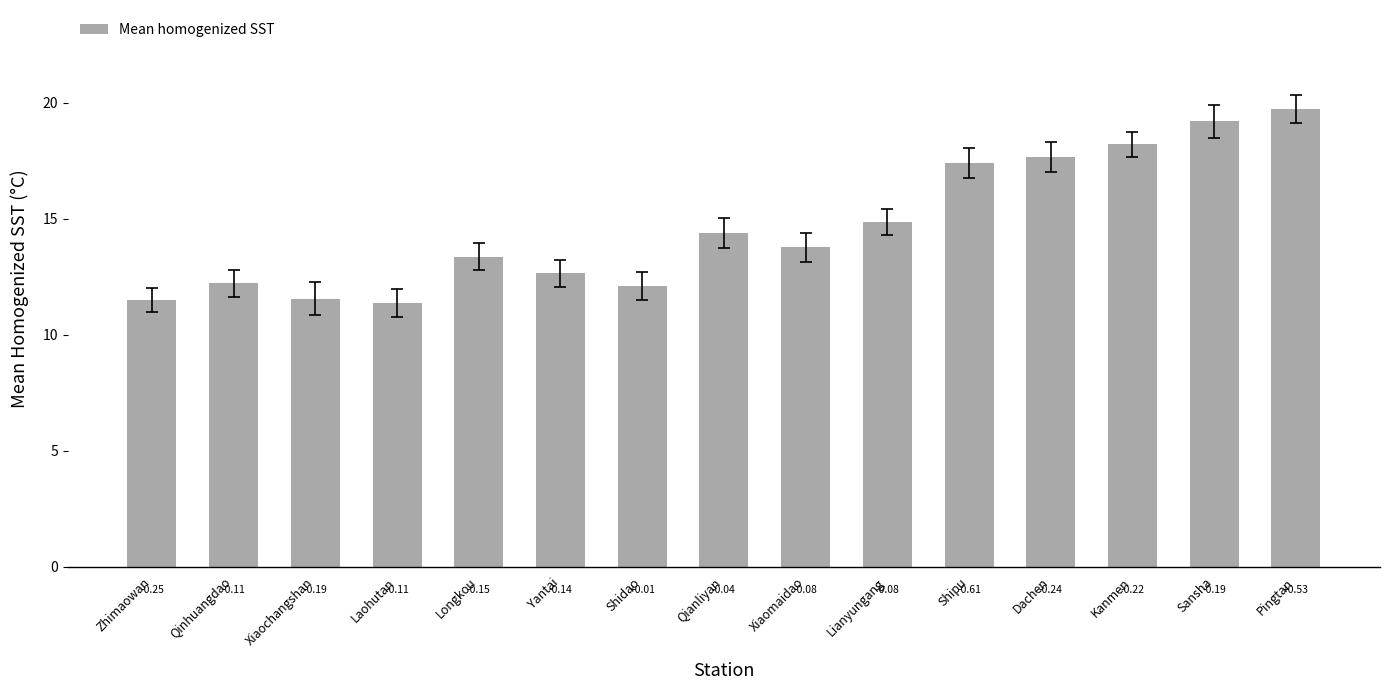

Does the chart contain any negative values?

No